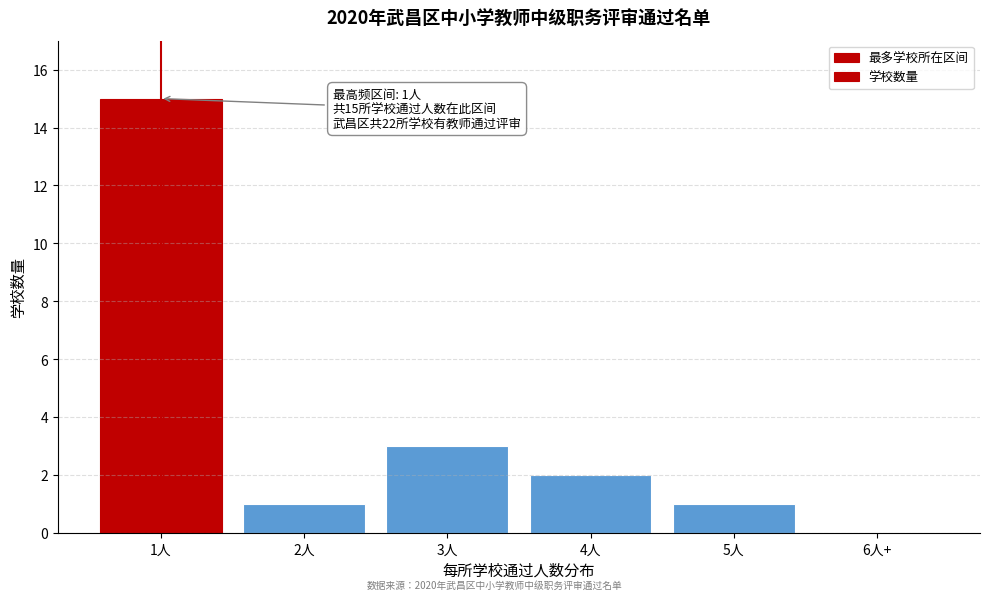

Reading left to right, list all the values displayed in this chart.

1人=15	2人=1	3人=3	4人=2	5人=1	6人+=0